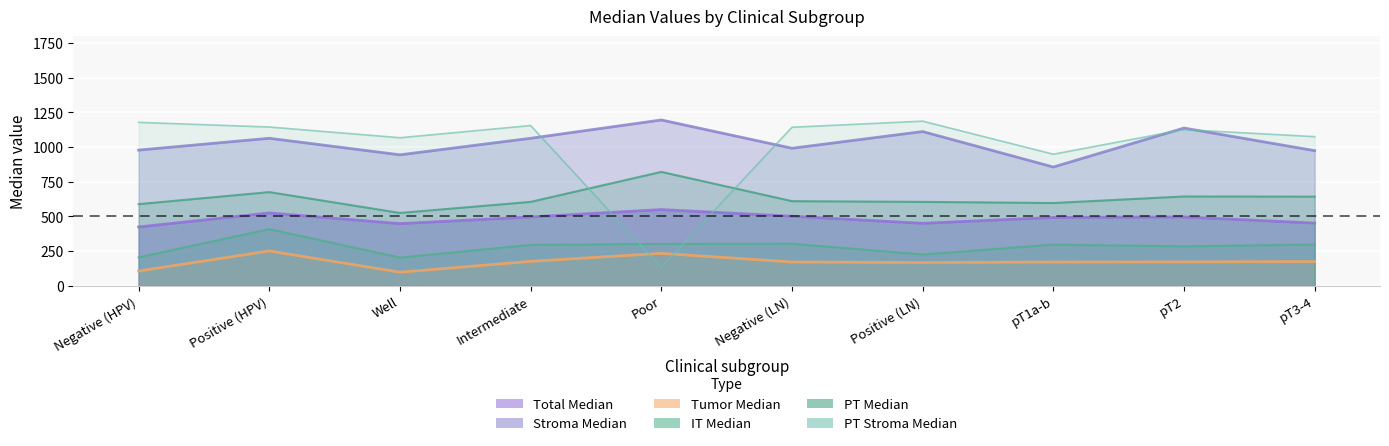

True or false: PT Median and Total Median intersect in this chart.

False